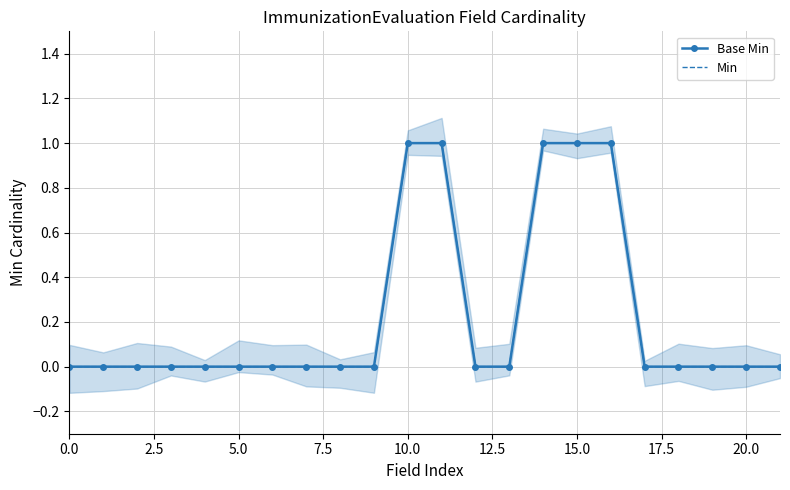

Which series has the largest total across all categories?

Base Min